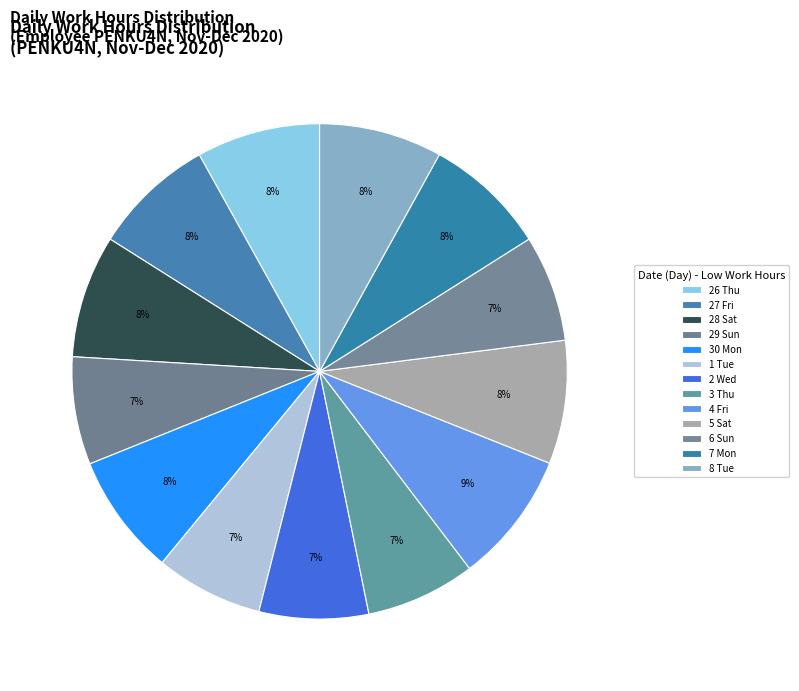

To the nearest percent, what is the average slice percentage?

8%